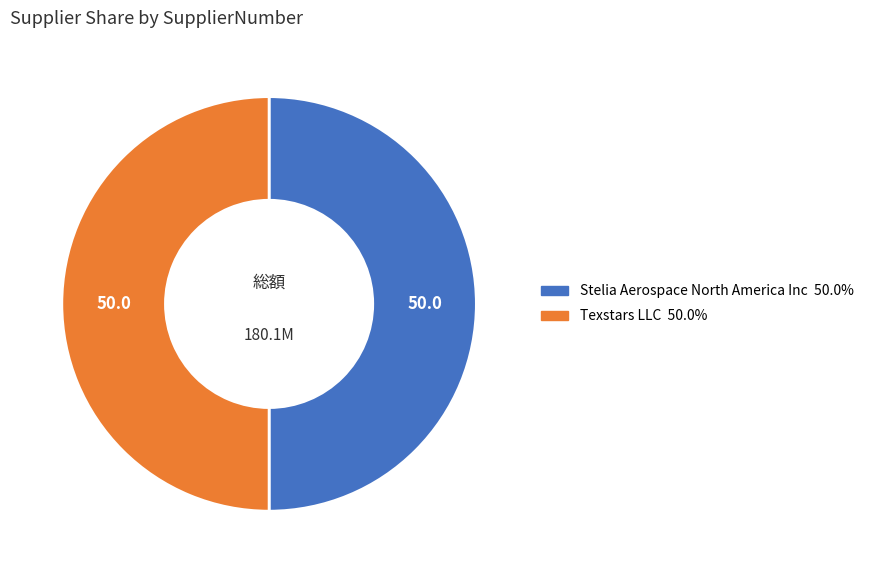

What is the ratio of the value at Stelia Aerospace North America Inc to the value at Texstars LLC?

1.0